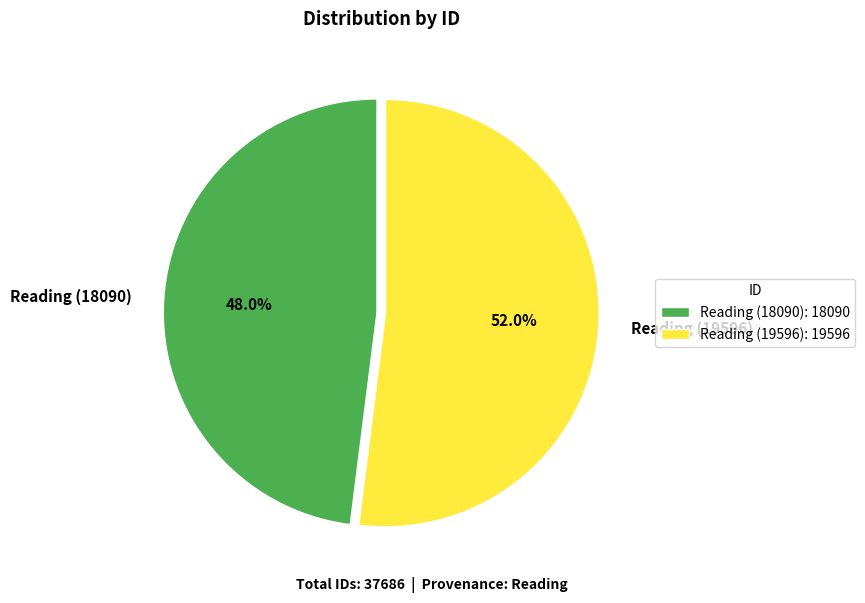

Is Reading (19596) the majority of the pie?

Yes